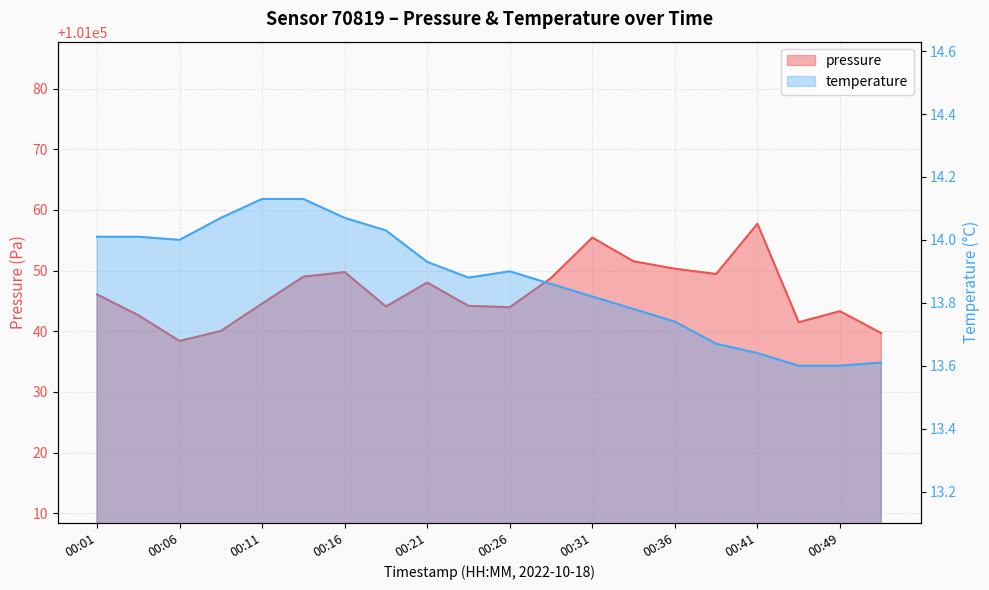

What is the maximum value for temperature?

14.1